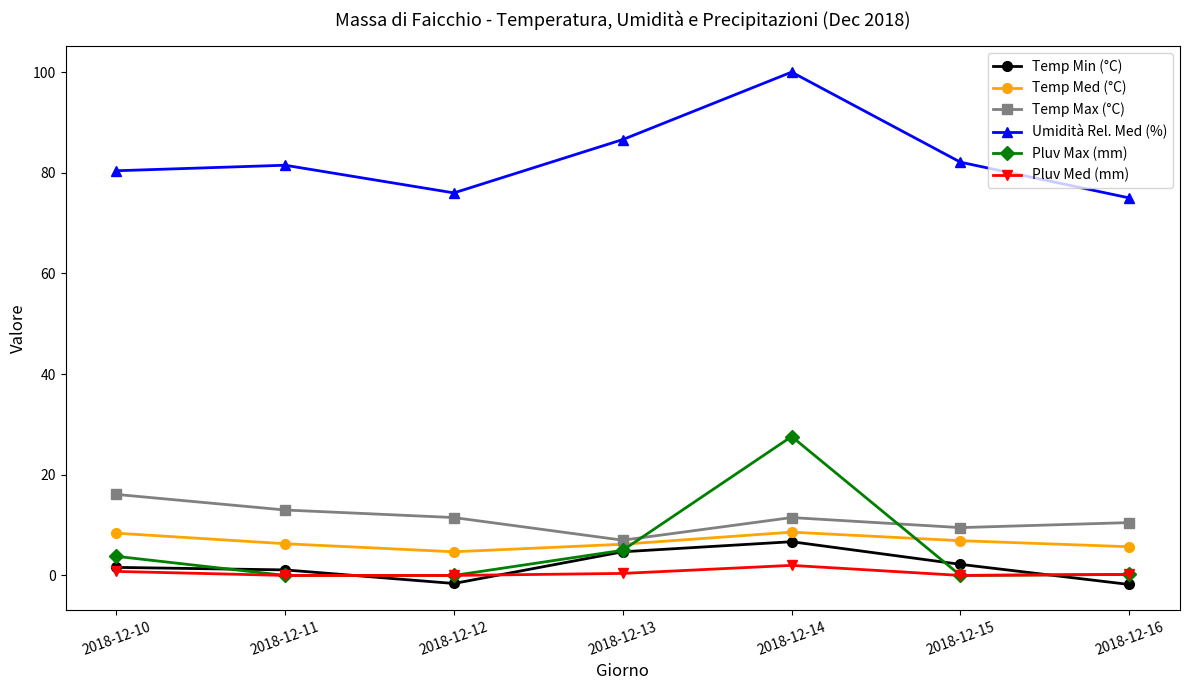

True or false: Pluv Med (mm) has a value of 0.0 at 2018-12-12.

True